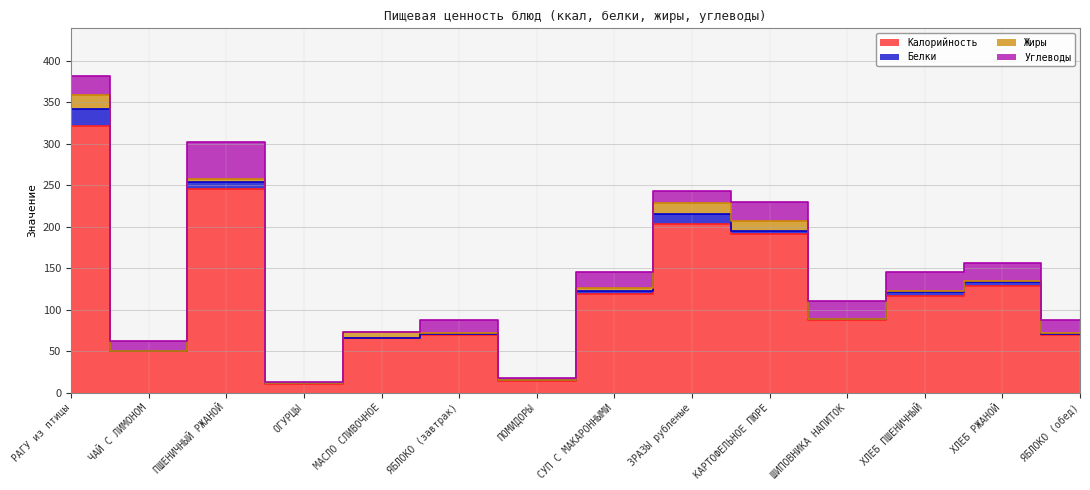

Which series has the largest total across all categories?

Калорийность